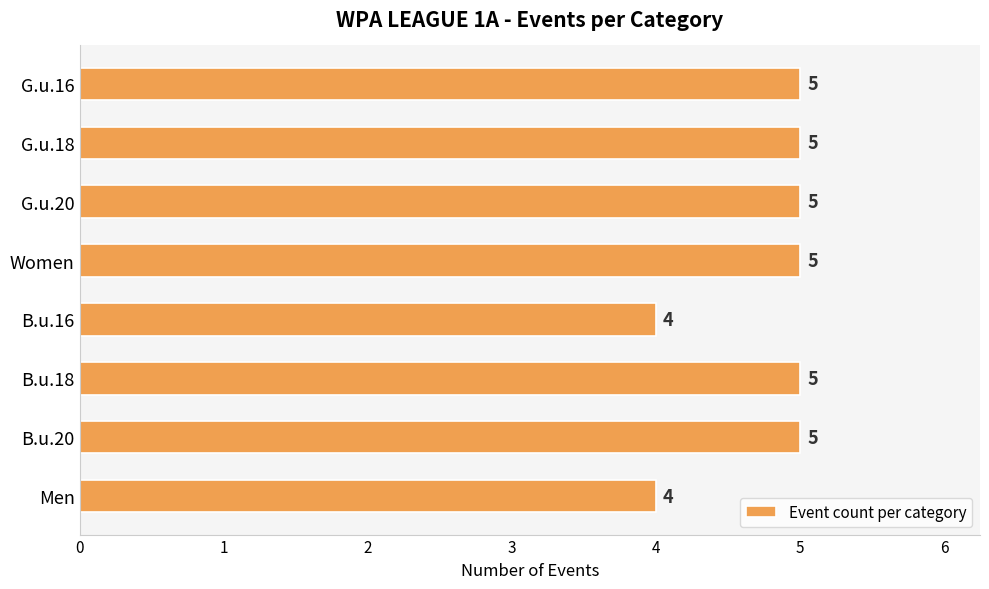

The chart shows a value of 5 at G.u.16. True or false?

True